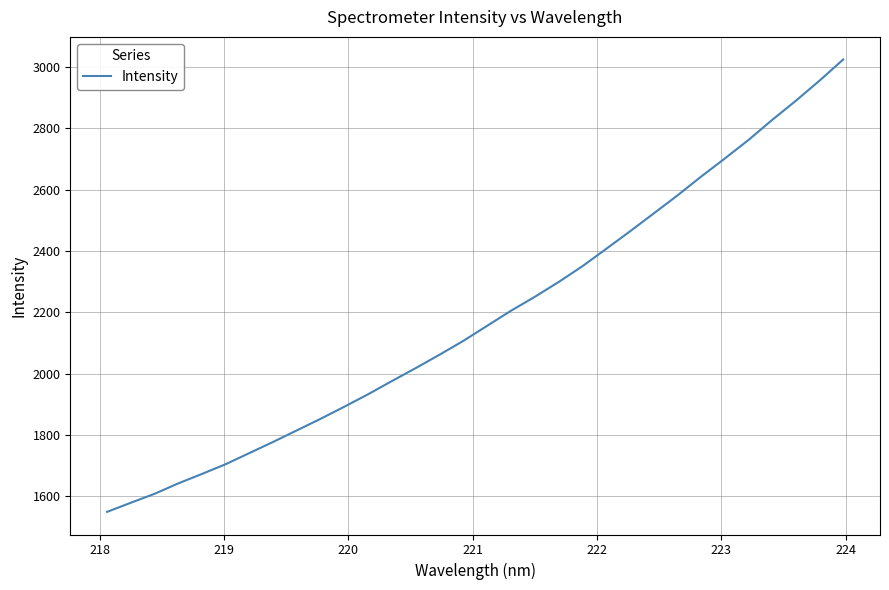

What is the greatest value displayed?

3024.7